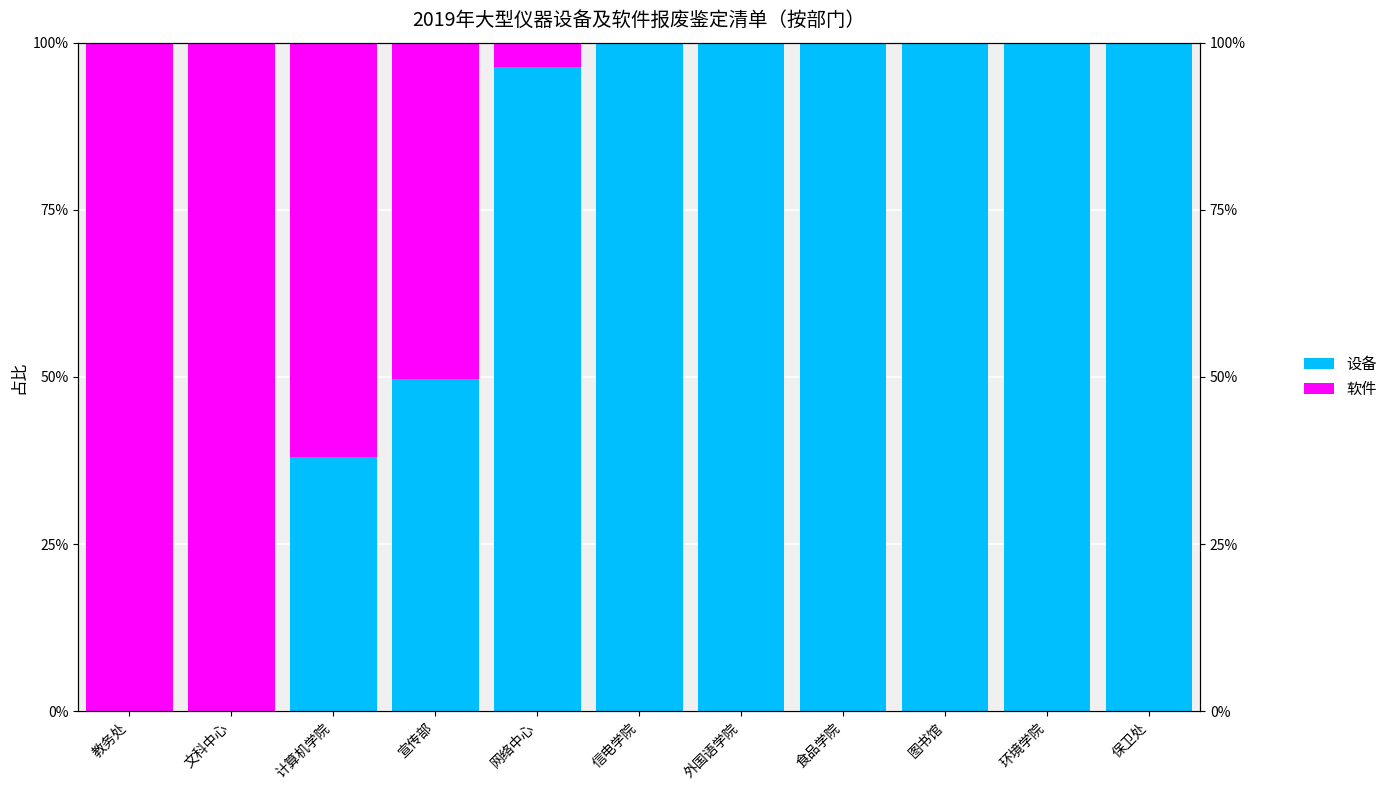

At which label is 设备 closest to 50?

宣传部